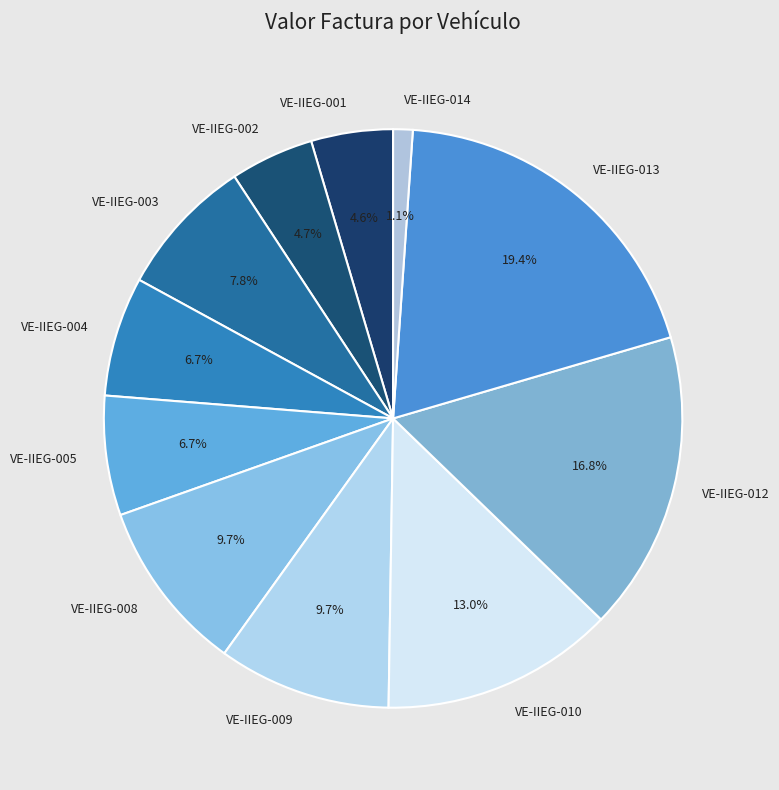

Is it true that VE-IIEG-001 is 5% of the pie?

True